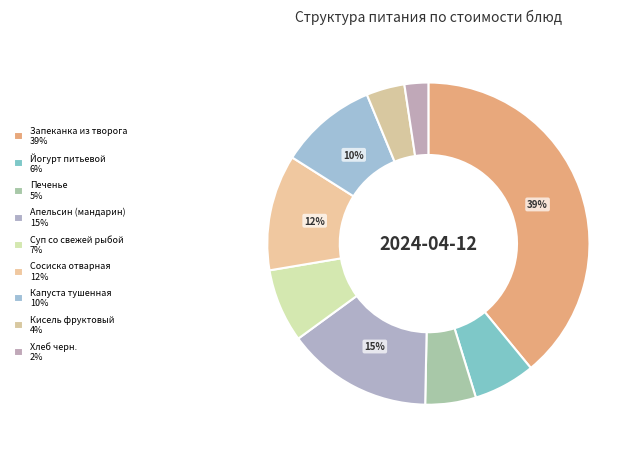

To the nearest percent, what portion does Капуста тушенная represent?

10%